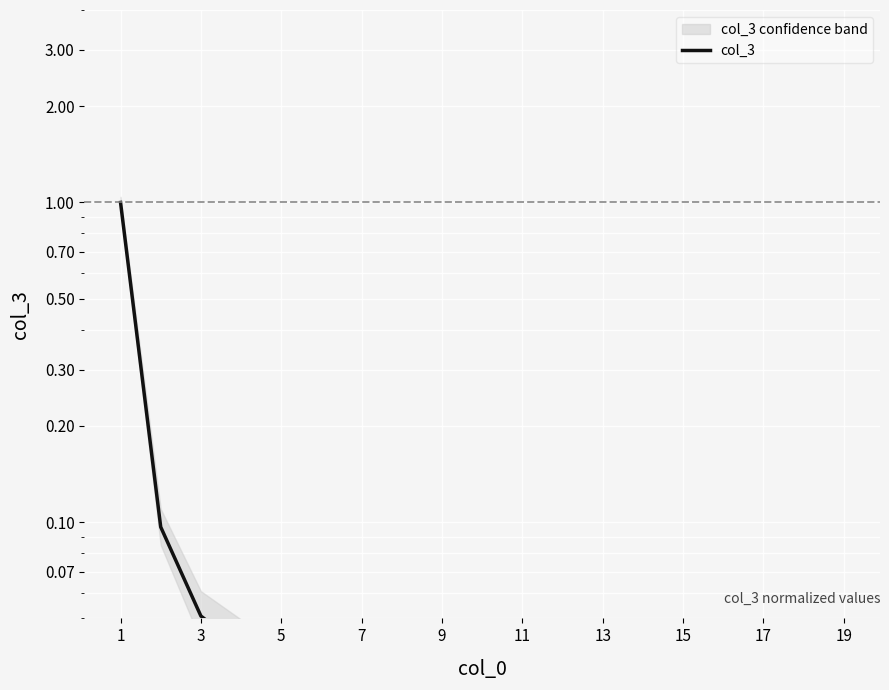

Between 19 and 9, which is larger?

9